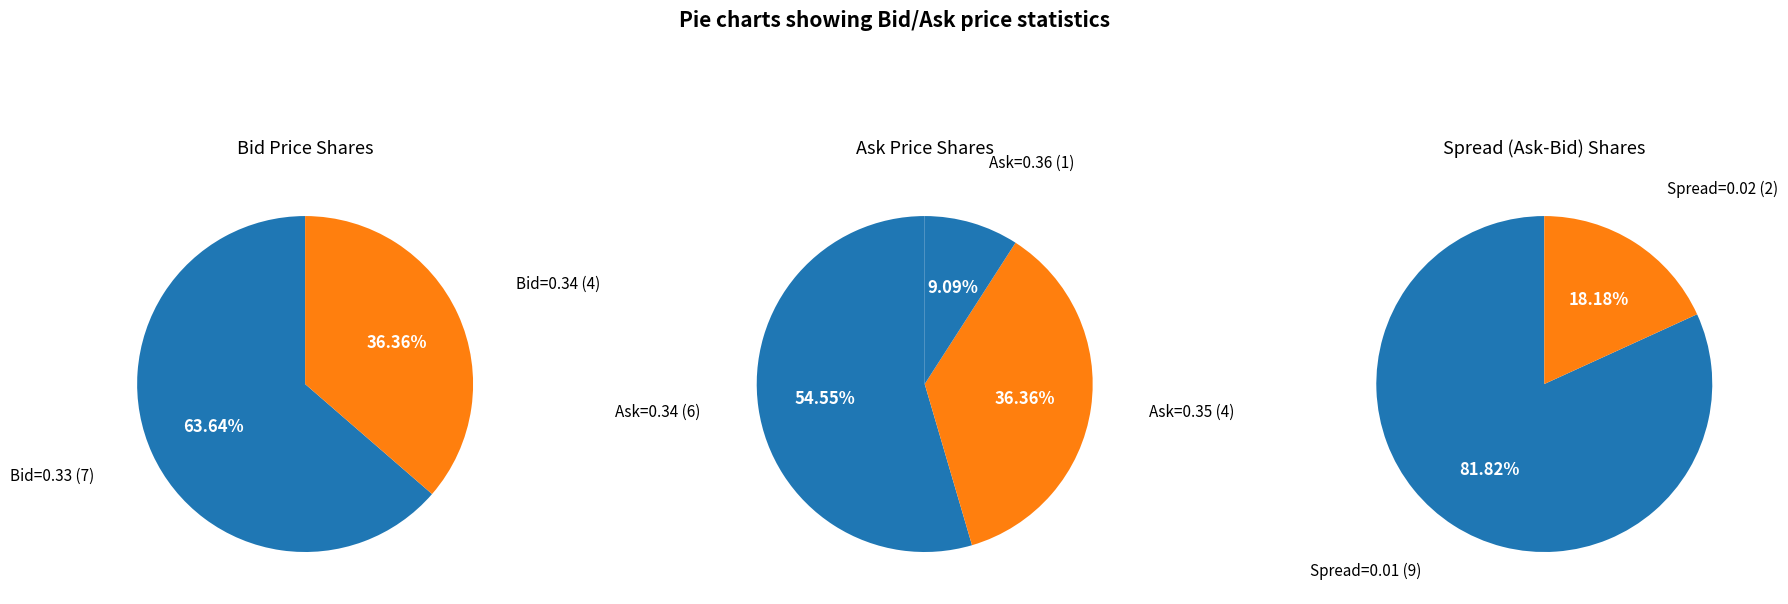

The 14:09:02.261 slice represents 15% of the pie. True or false?

False